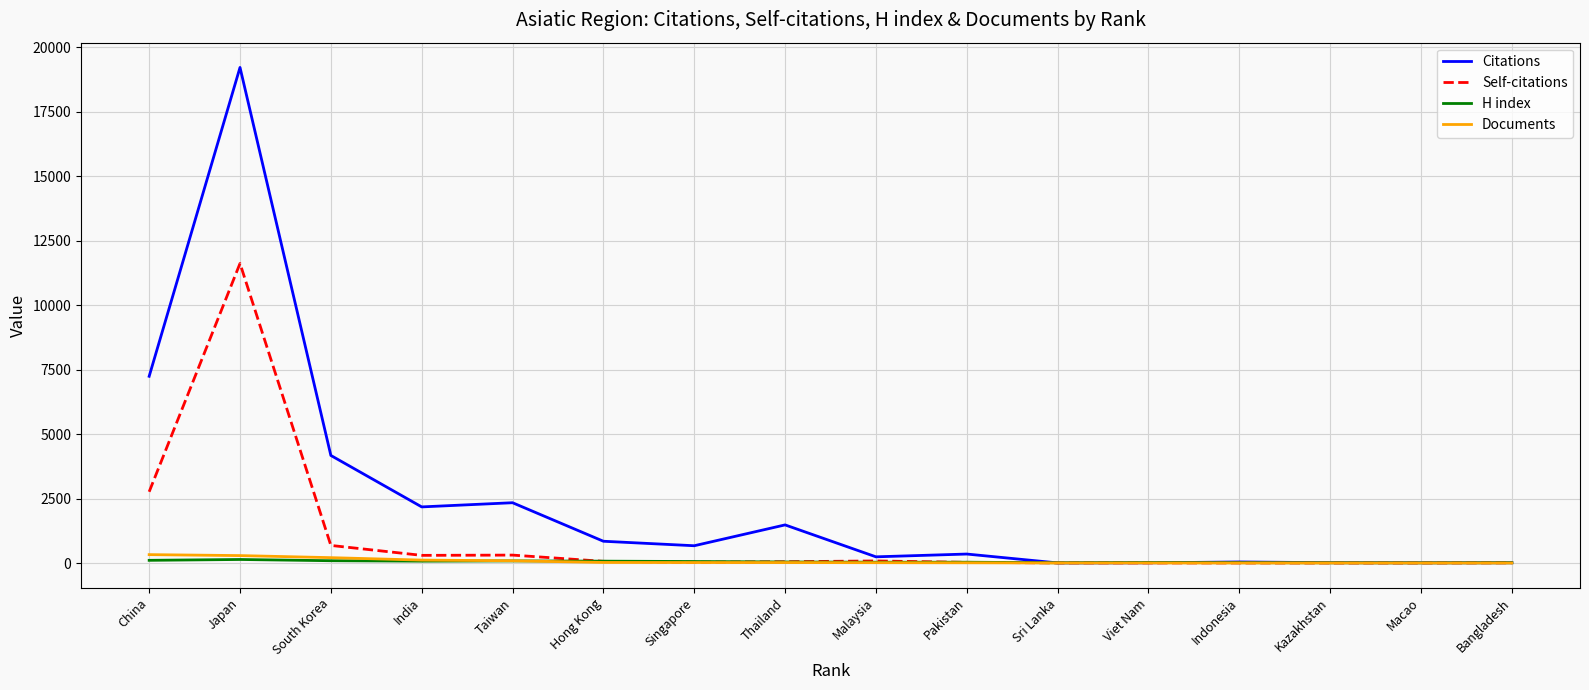

What is the average value of the H index series?

49